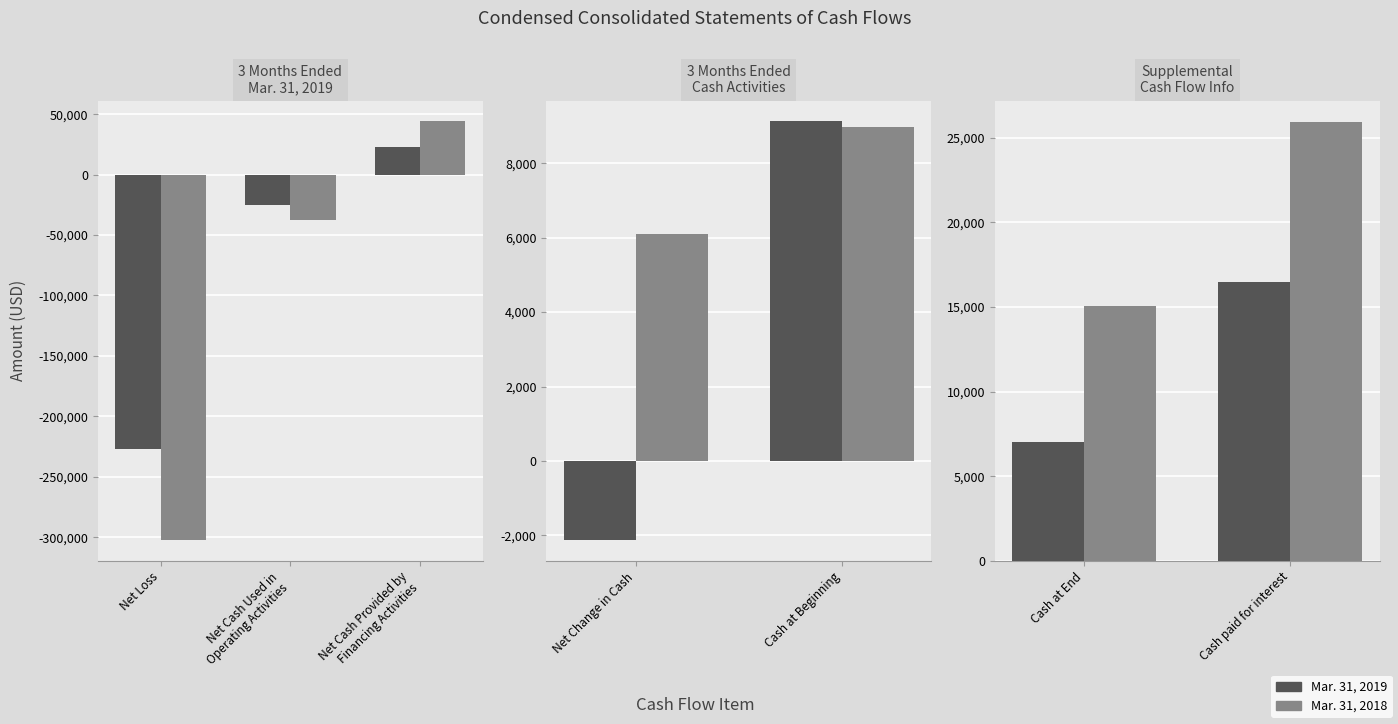

Between Cash at End and Cash paid for interest, which is larger?

Cash paid for interest